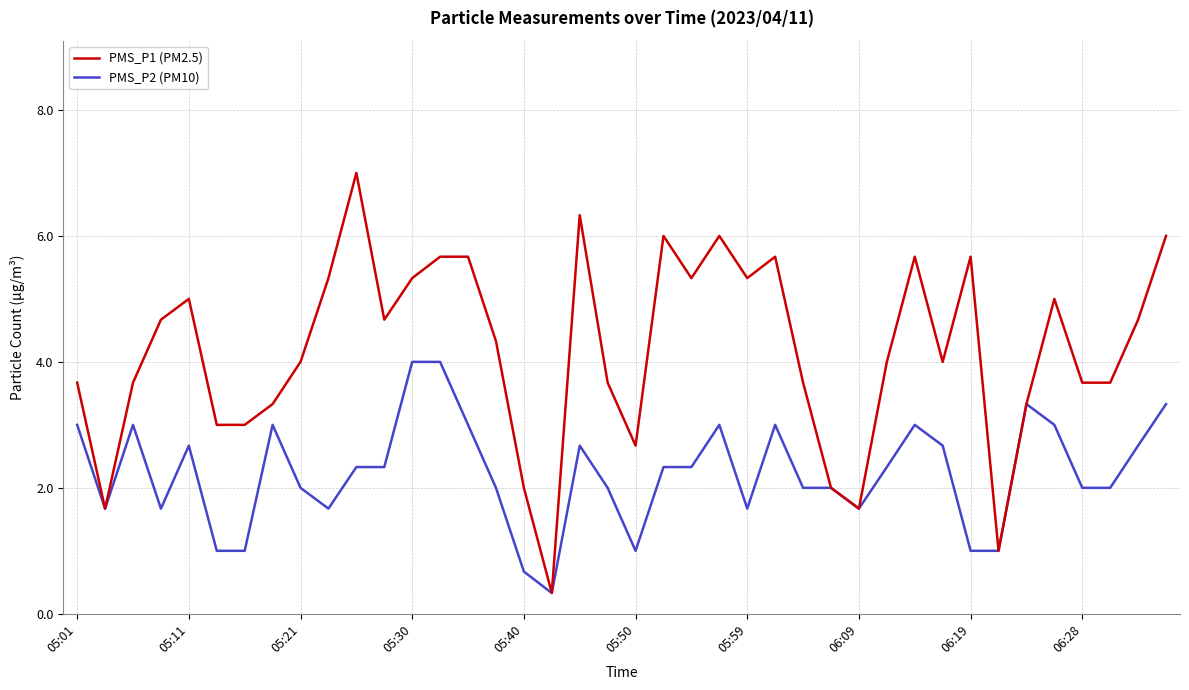

What is the lowest value of the PMS_P1 (PM2.5) series?

0.3